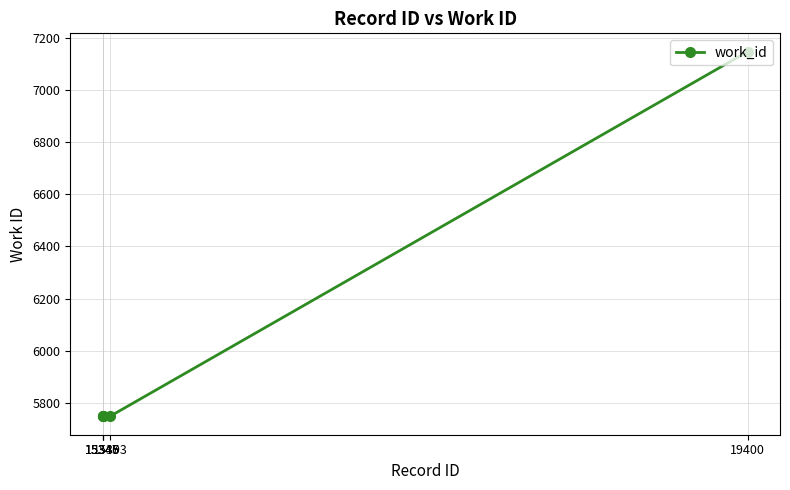

How many lines are shown in the chart?

1